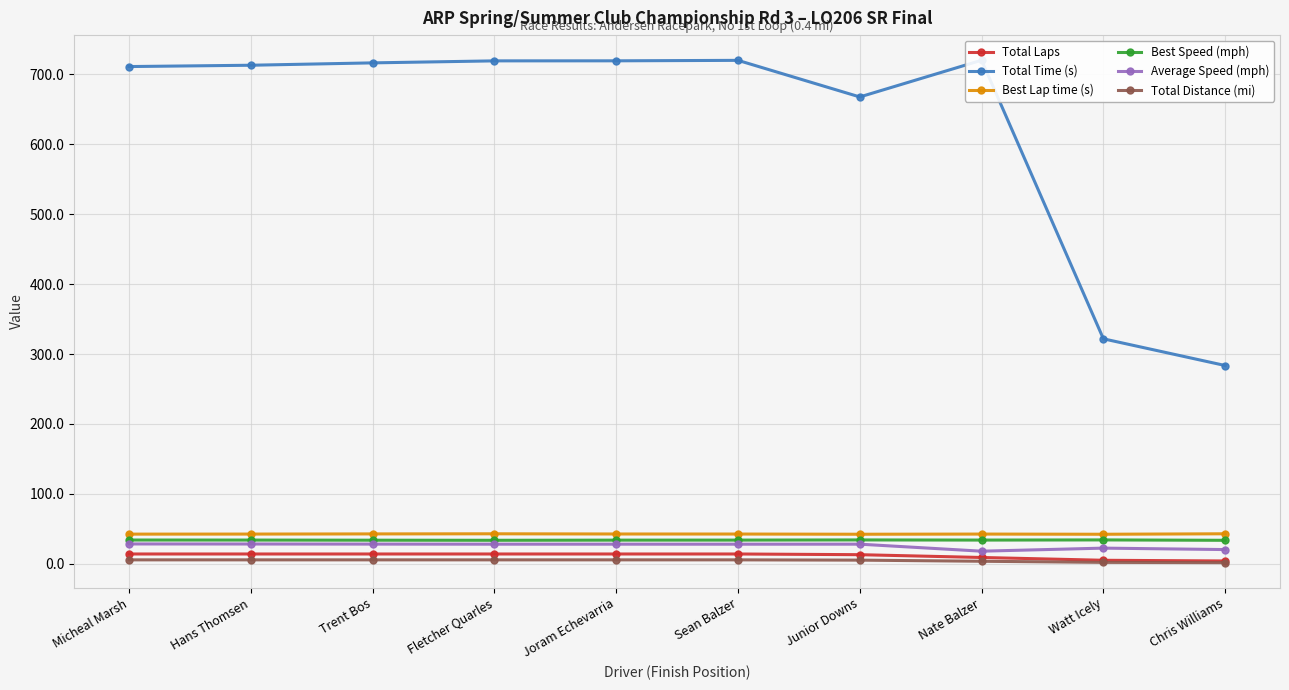

What are all the series names shown in the legend?

Total Laps, Total Time (s), Best Lap time (s), Best Speed (mph), Average Speed (mph), Total Distance (mi)